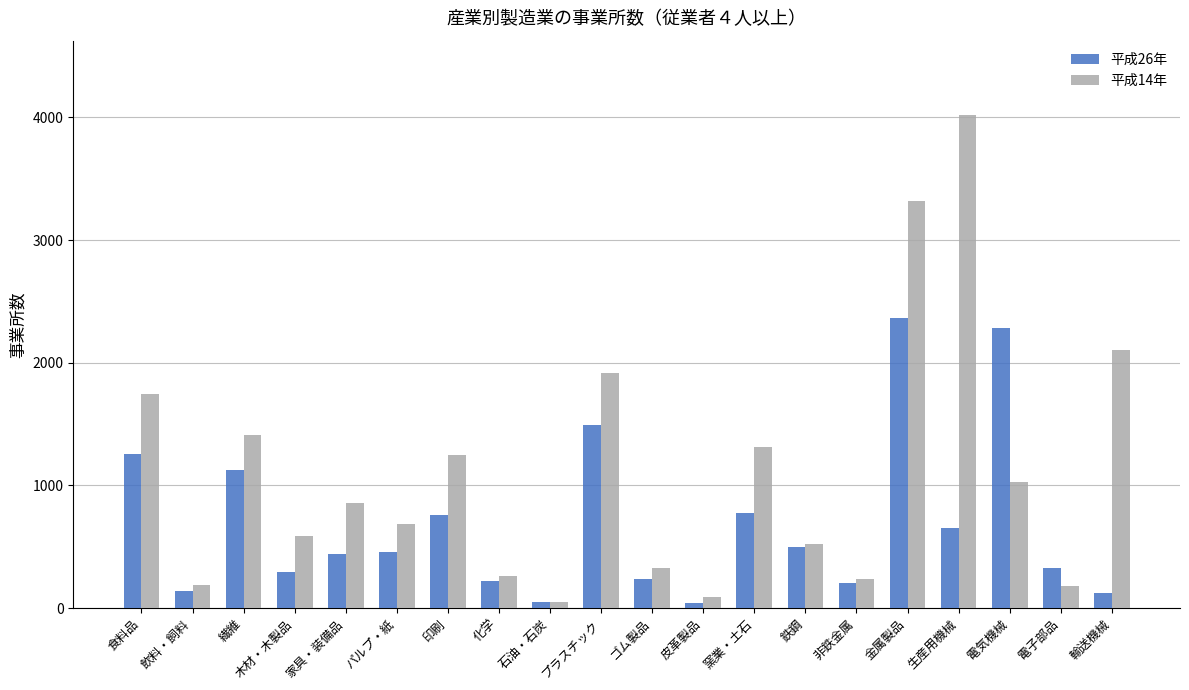

At which label does 平成14年 reach its peak?

生産用機械